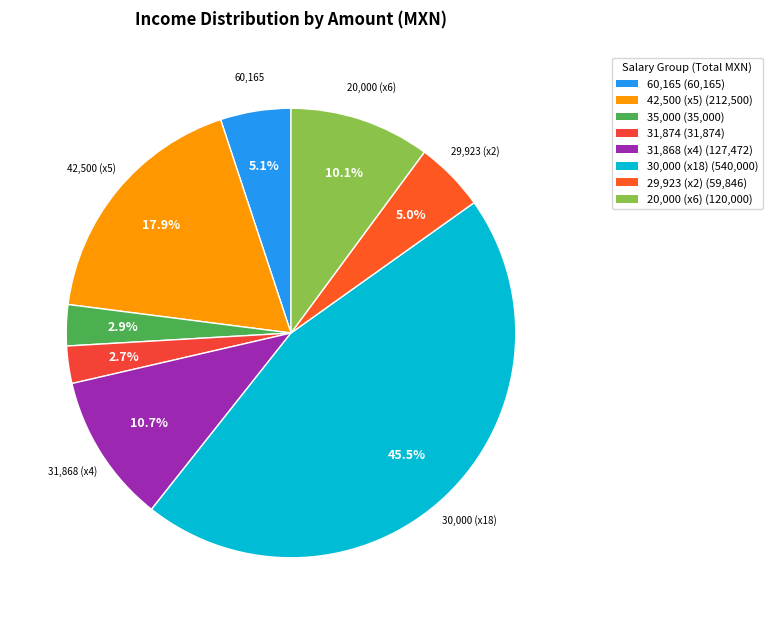

How many slices are in this pie chart?

8